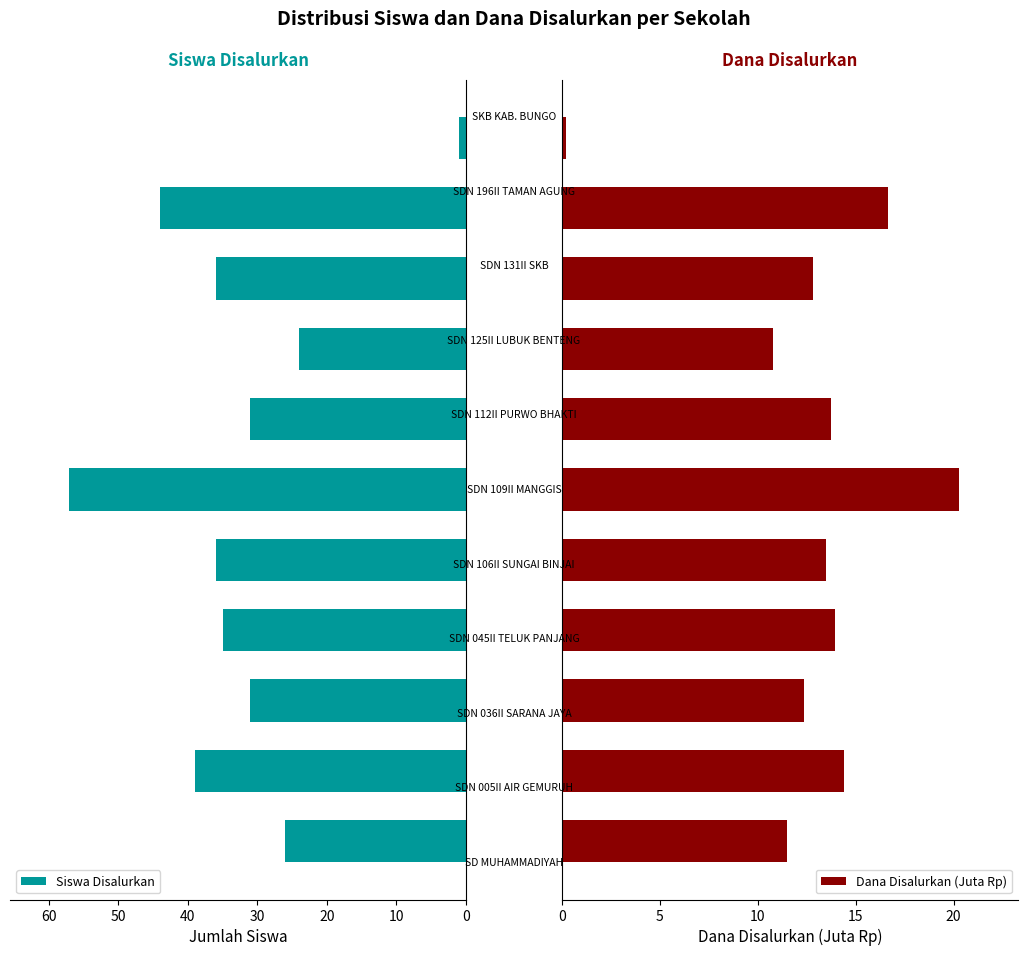

What is the difference between the second highest and second lowest values in the Dana Disalurkan (Juta Rp) series?

5.8